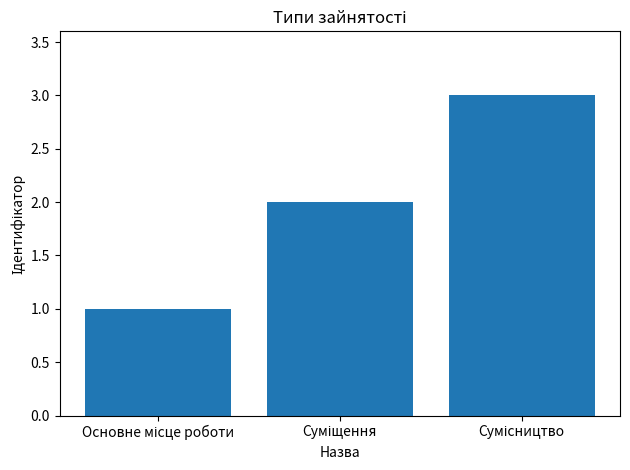

What is the greatest value displayed?

3